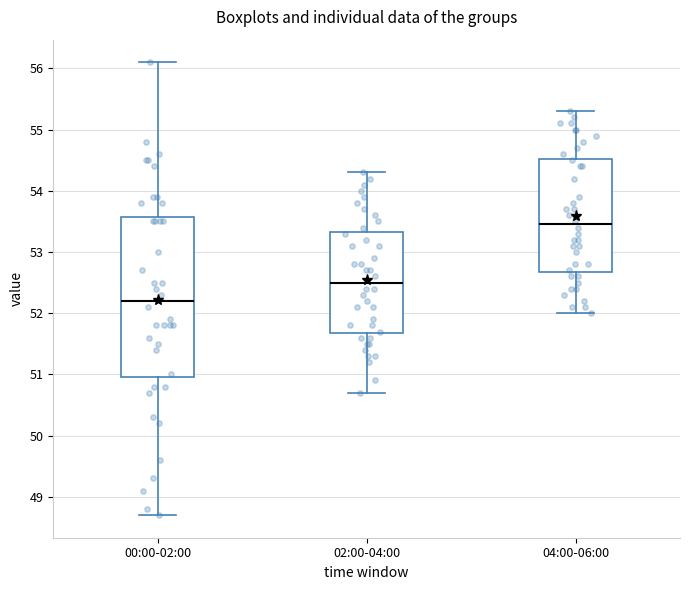

Reading left to right, transcribe this box plot: for each box, give where its median line is, the range the box spans, and where its two whiskers end, as read against the y-axis. The values are not printed on the chart, so give them approximately, as read against the axis.

00:00-02:00: median 52.2, box 51.0 to 53.6, whiskers 48.7 to 56.1
02:00-04:00: median 52.5, box 51.7 to 53.3, whiskers 50.7 to 54.3
04:00-06:00: median 53.5, box 52.7 to 54.5, whiskers 52.0 to 55.3